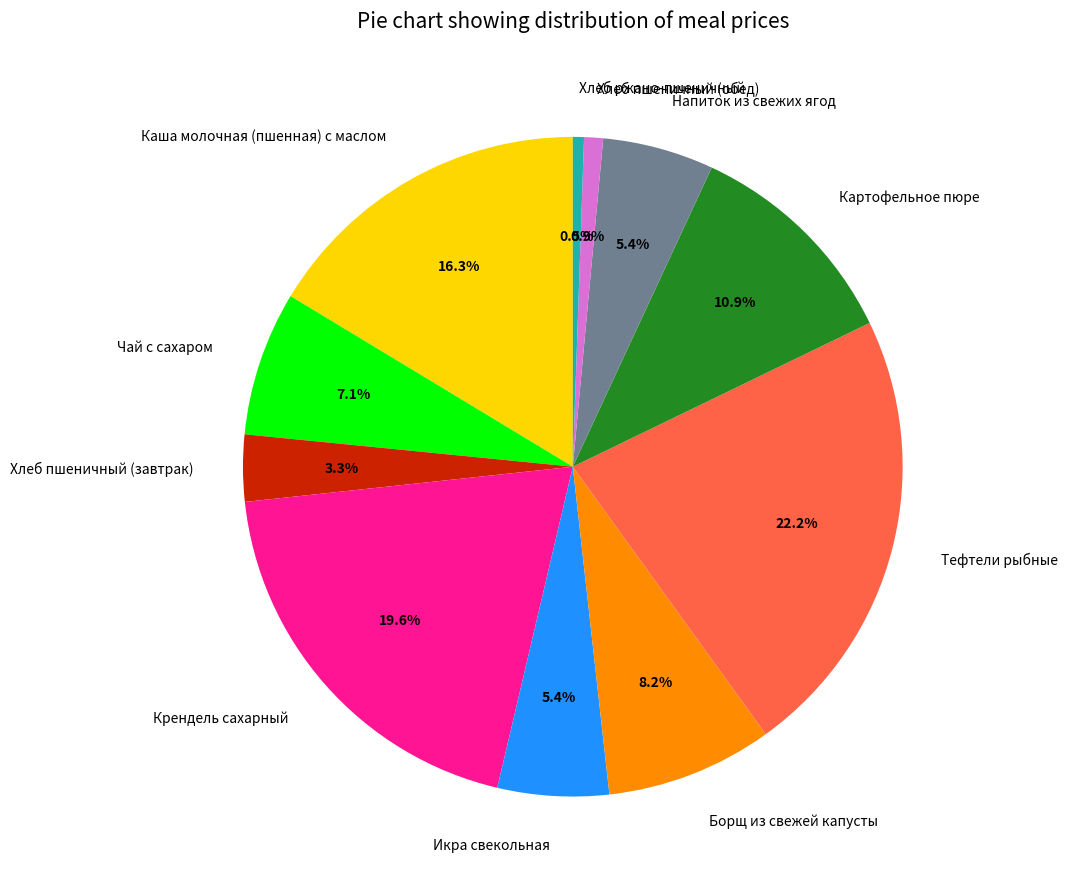

What percentage is NOT represented by Напиток из свежих ягод?

94.6%